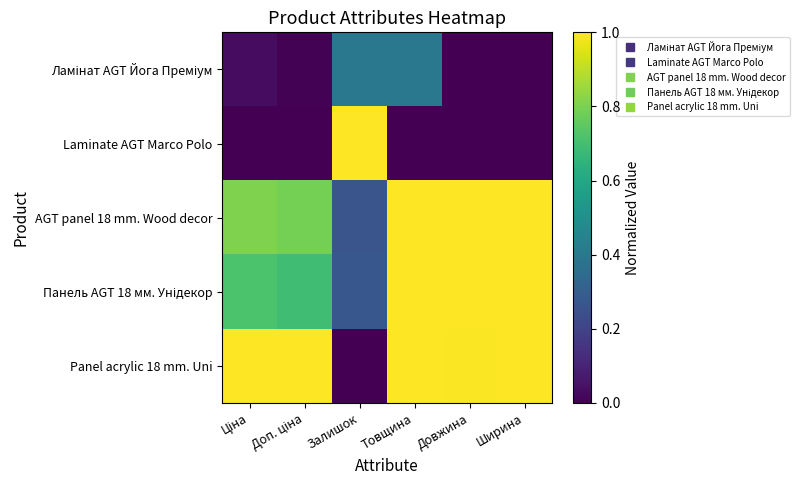

What is the maximum value shown in the chart?

1.0